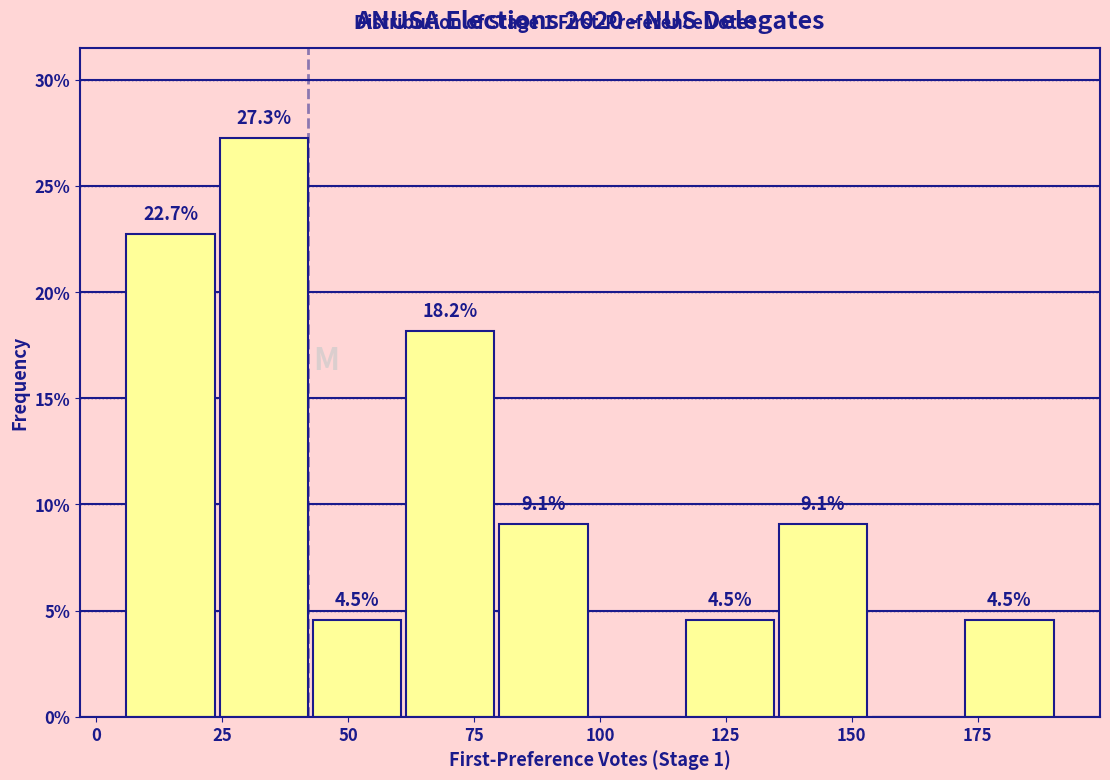

Read against the x-axis, roughly where is the centre of the tallest bar?

35